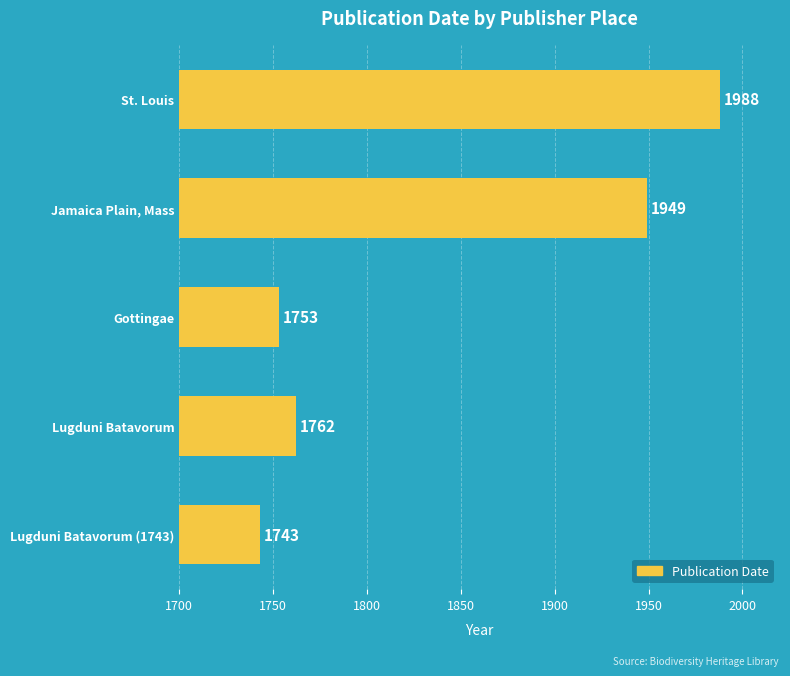

Does the chart contain stacked bars?

No